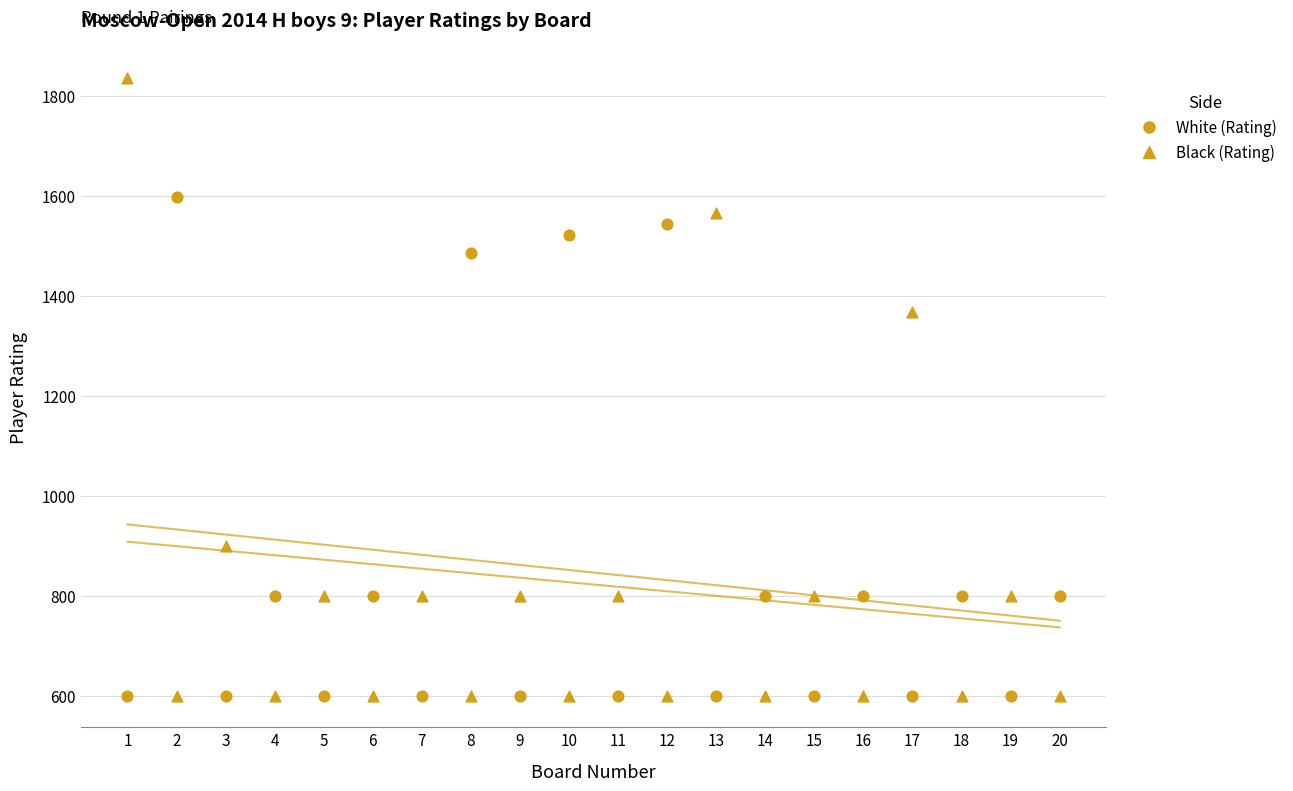

How many data points are displayed?

40